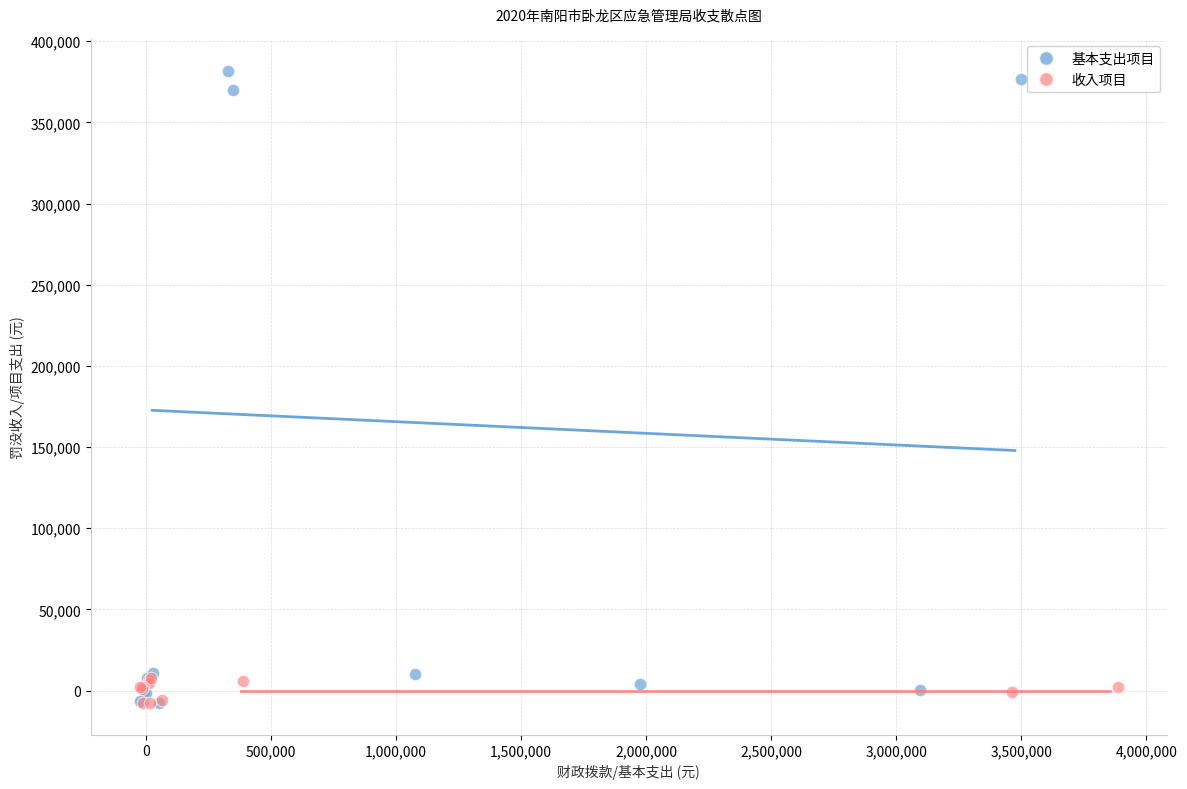

Which series has the largest Y range (max minus min)?

基本支出项目